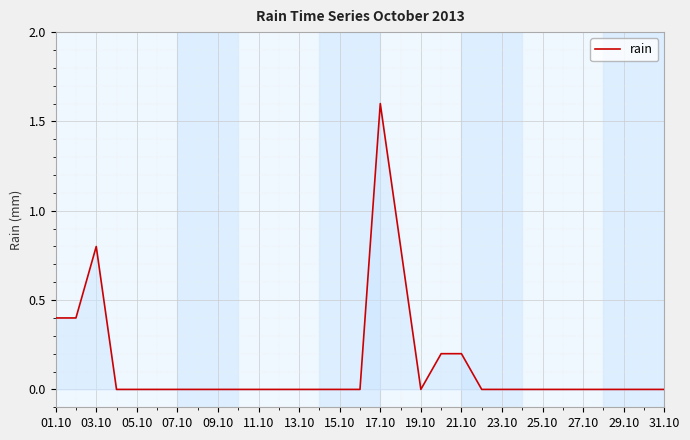

What is the difference between the maximum and minimum values?

1.6